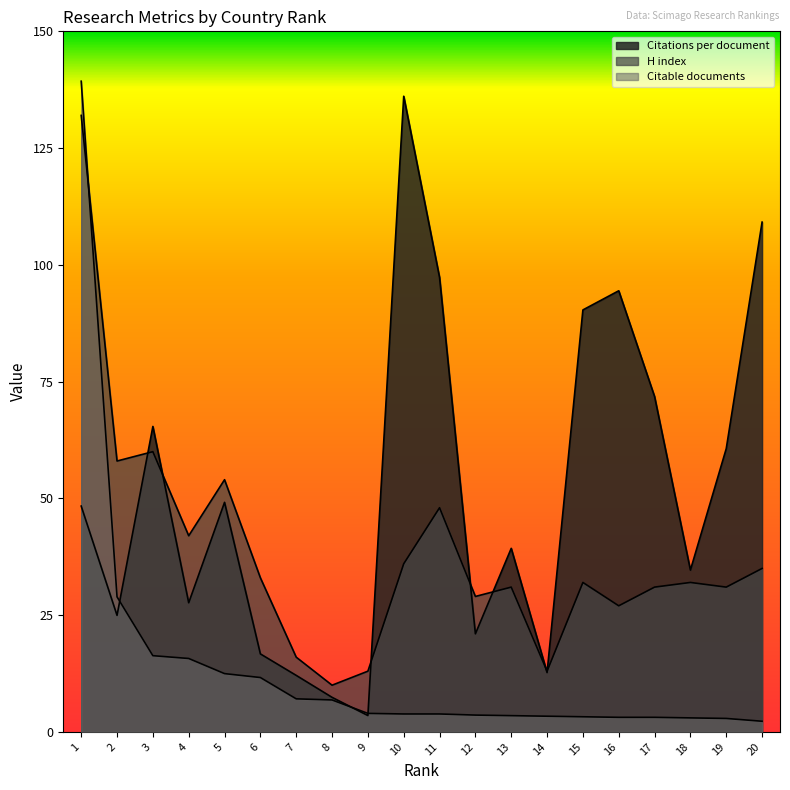

Rank the series by their maximum value, from lowest to highest.

H index, Citations per document, Citable documents